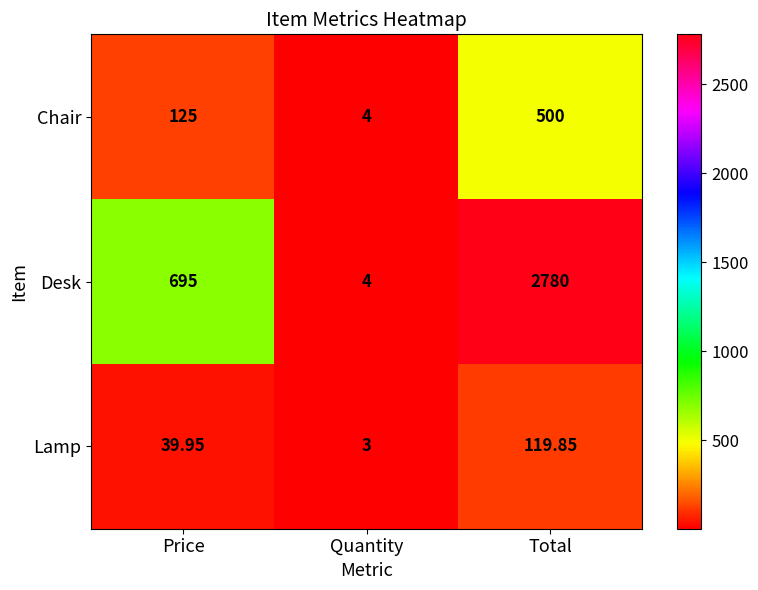

At which label is Desk closest to 1392?

Price